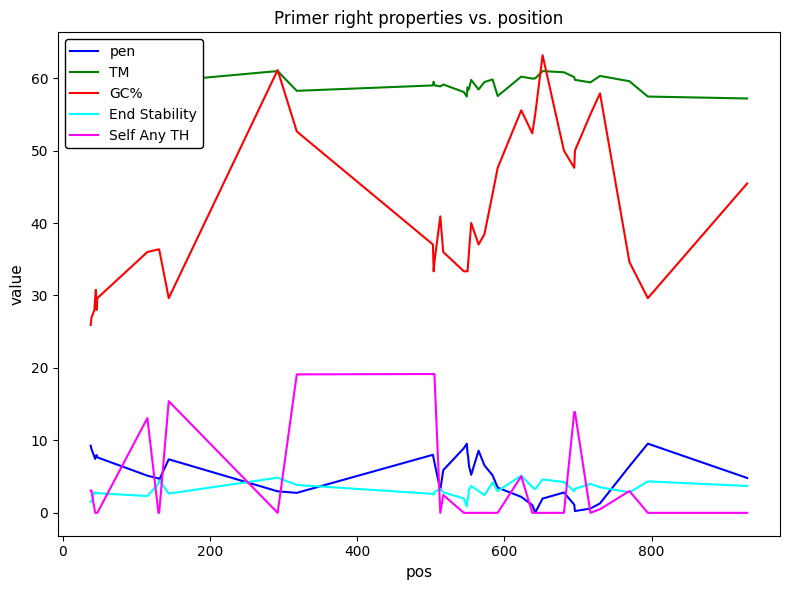

True or false: pen and GC% cross at least once.

False